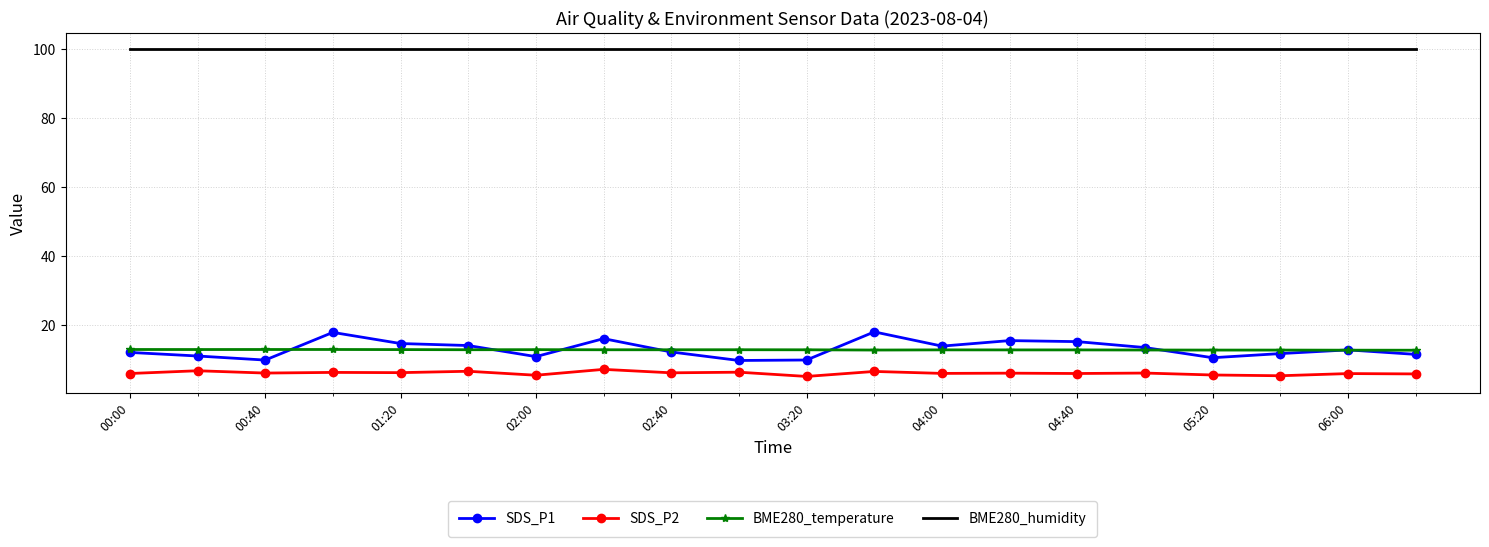

Which series has the largest total across all categories?

BME280_humidity